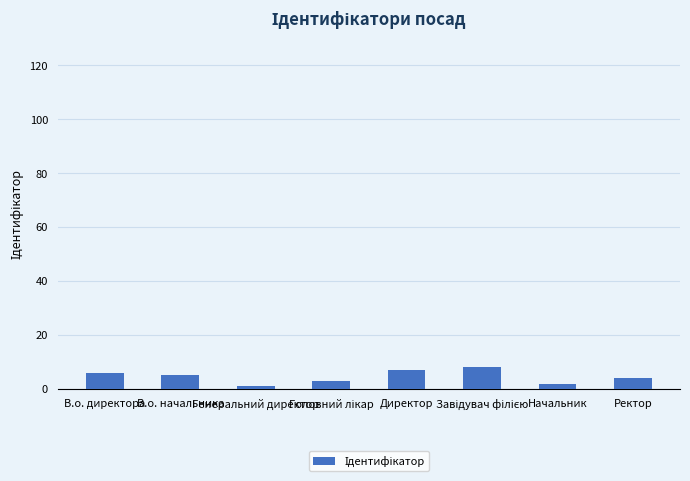

What is the sum of all values?

36